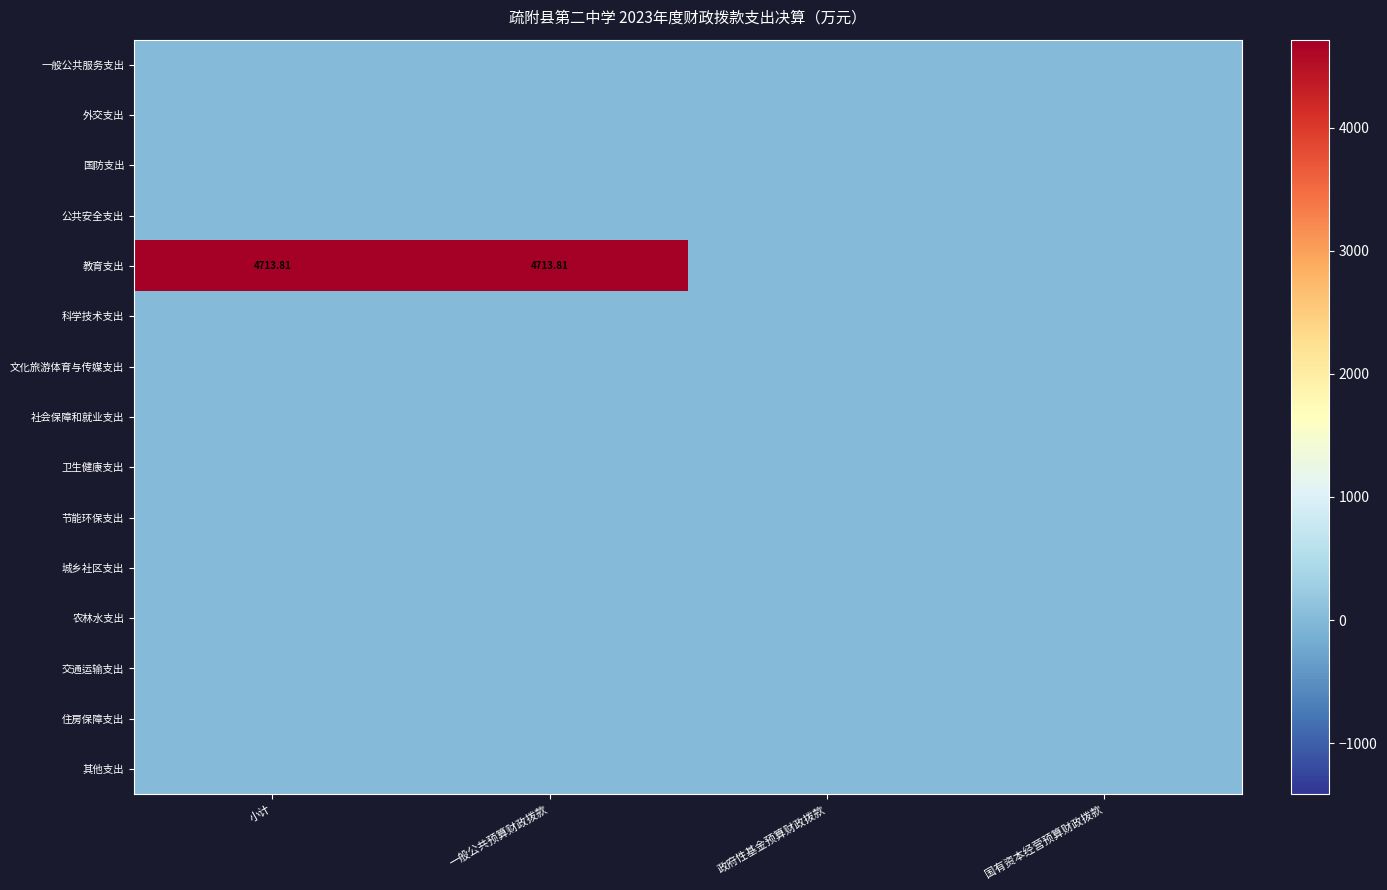

Which series has the widest spread of values?

教育支出